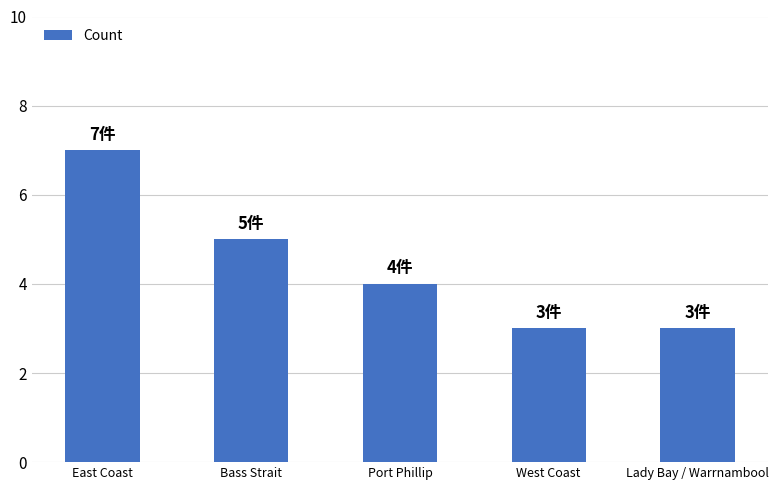

What is the difference between the second highest and second lowest values?

2